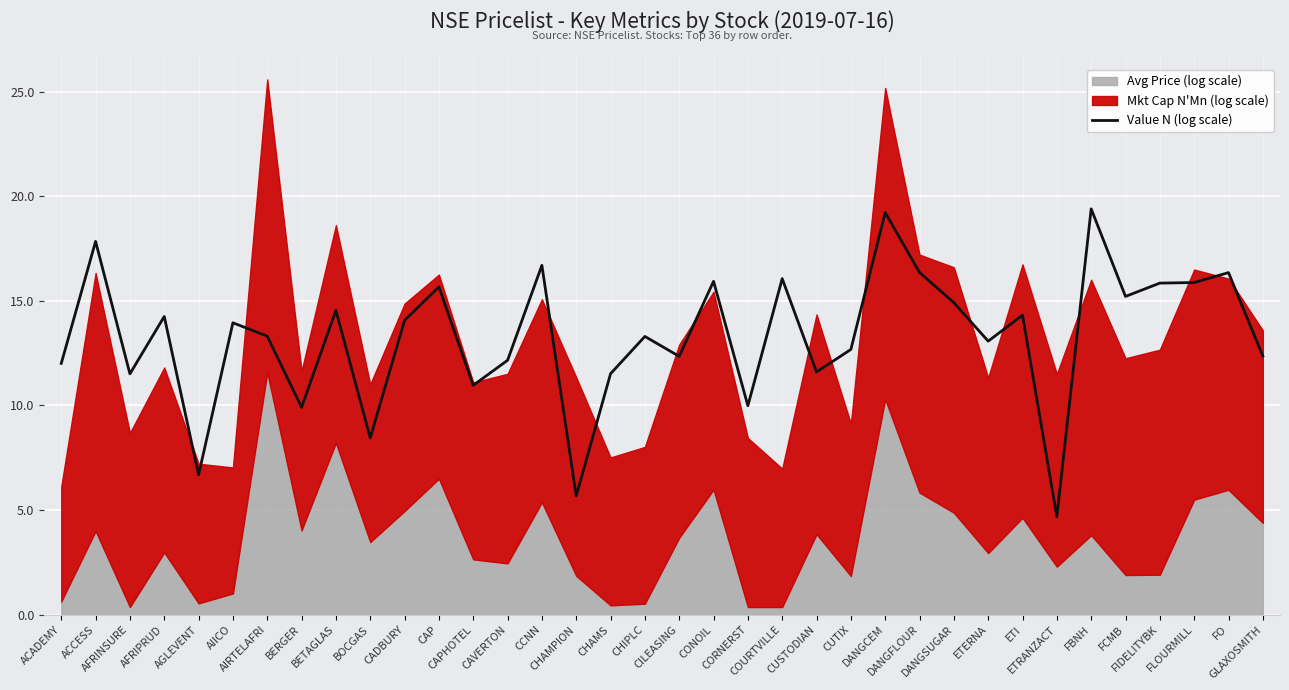

What is the average value?

13.3